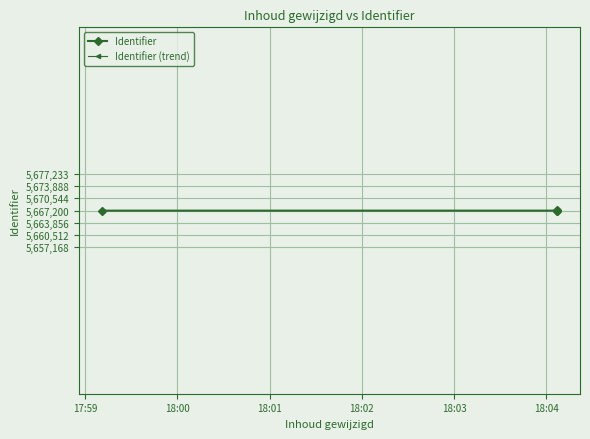

Count the number of data series in this chart.

2